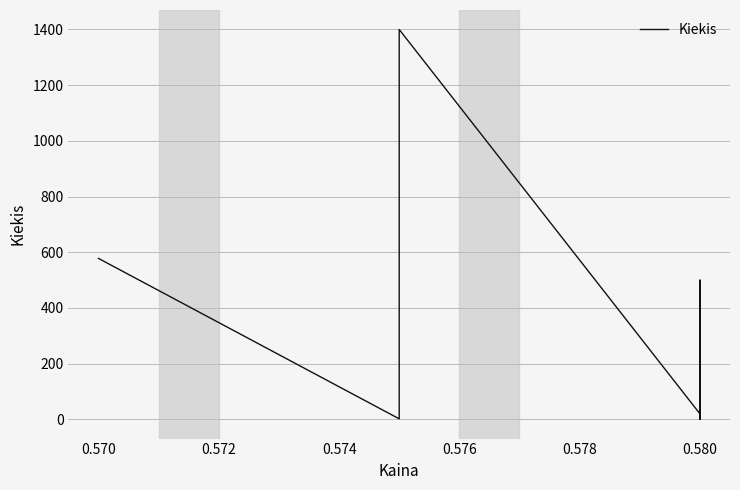

What is the smallest value displayed?

1